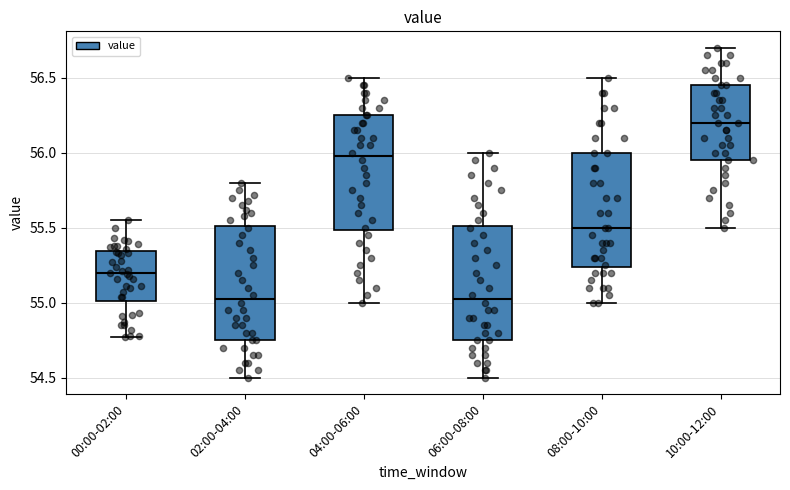

Reading left to right, transcribe this box plot: for each box, give where its median line is, the range the box spans, and where its two whiskers end, as read against the y-axis. The values are not printed on the chart, so give them approximately, as read against the axis.

00:00-02:00: median 55.20, box 55.00 to 55.35, whiskers 54.75 to 55.55
02:00-04:00: median 55.05, box 54.75 to 55.50, whiskers 54.50 to 55.80
04:00-06:00: median 56.00, box 55.50 to 56.25, whiskers 55.00 to 56.50
06:00-08:00: median 55.05, box 54.75 to 55.50, whiskers 54.50 to 56.00
08:00-10:00: median 55.50, box 55.25 to 56.00, whiskers 55.00 to 56.50
10:00-12:00: median 56.20, box 55.95 to 56.45, whiskers 55.50 to 56.70